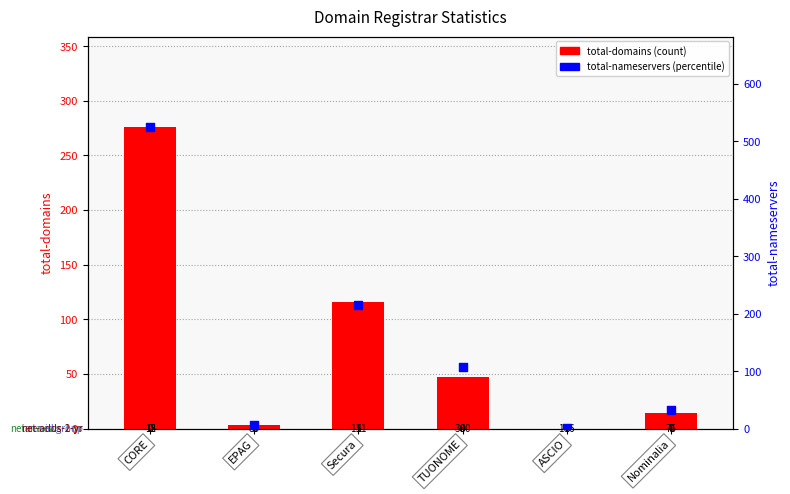

Which series has the largest total across all categories?

total-nameservers